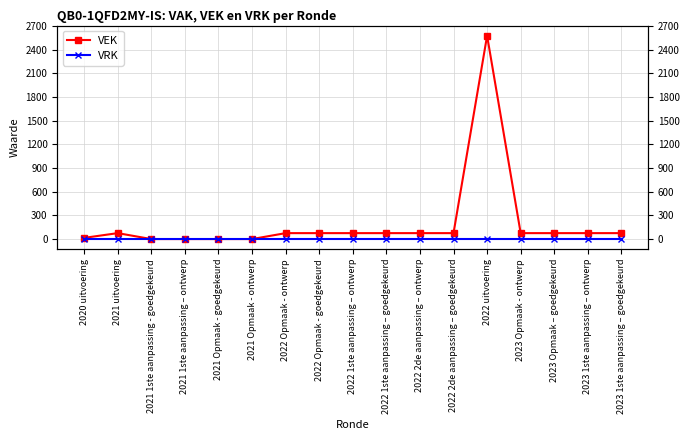

At how many categories does at least one series exceed 2123?

1